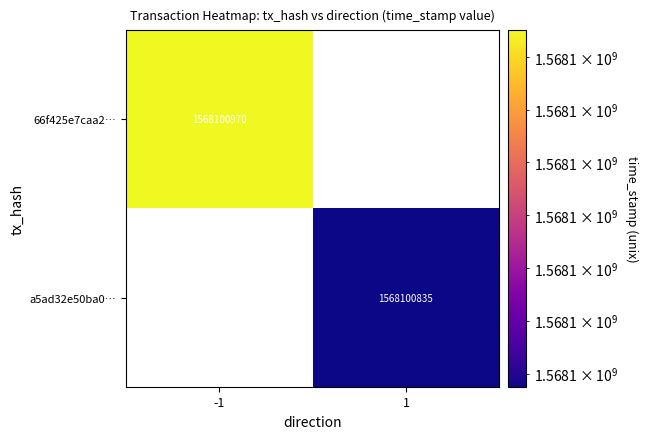

Reading left to right, what are all the values shown in this chart?

66f425e7caa21401fe3fd0c0248514b586a8174: 1568100970	0
a5ad32e50ba0874863a37abfb02dc3317883642: 0	1568100835